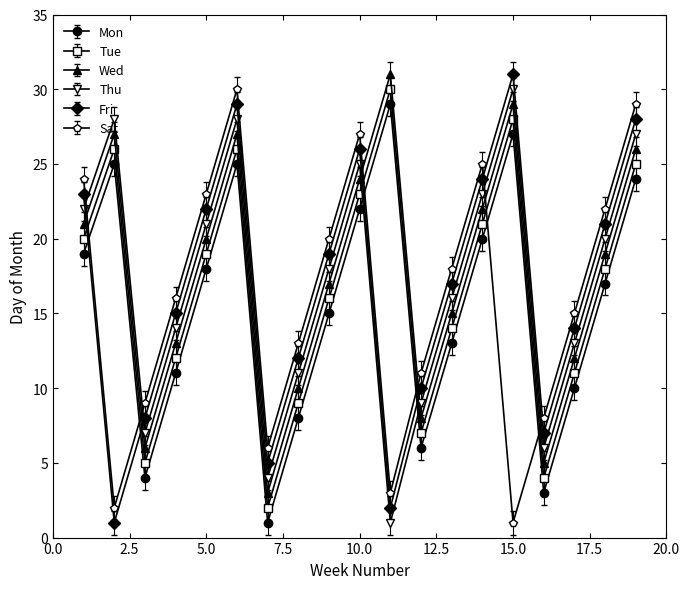

Which series has the largest total across all categories?

Wed